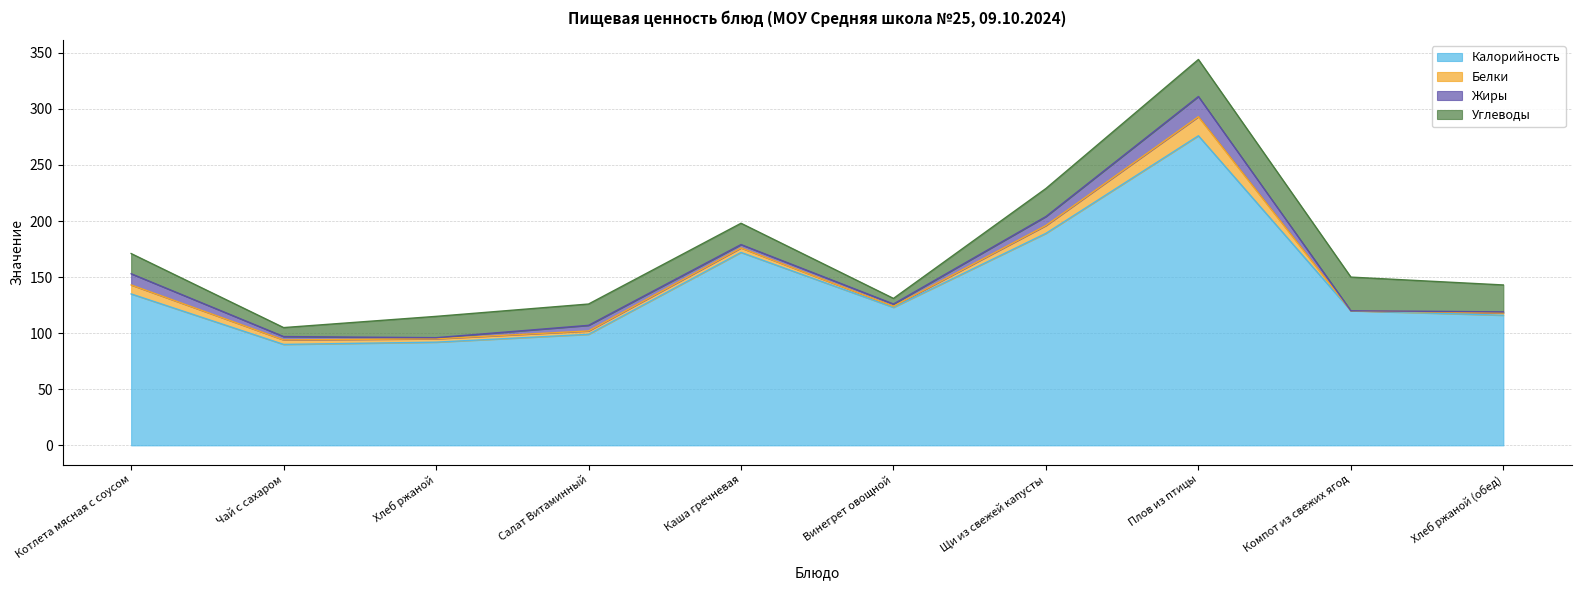

What is the spread (max minus min) of values at Хлеб ржаной (обед)?

115